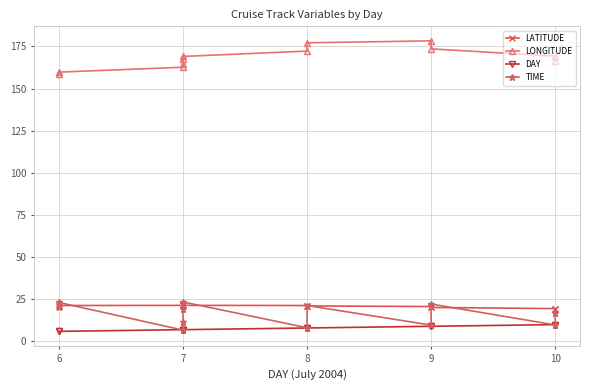

Does the chart have visible grid lines?

Yes